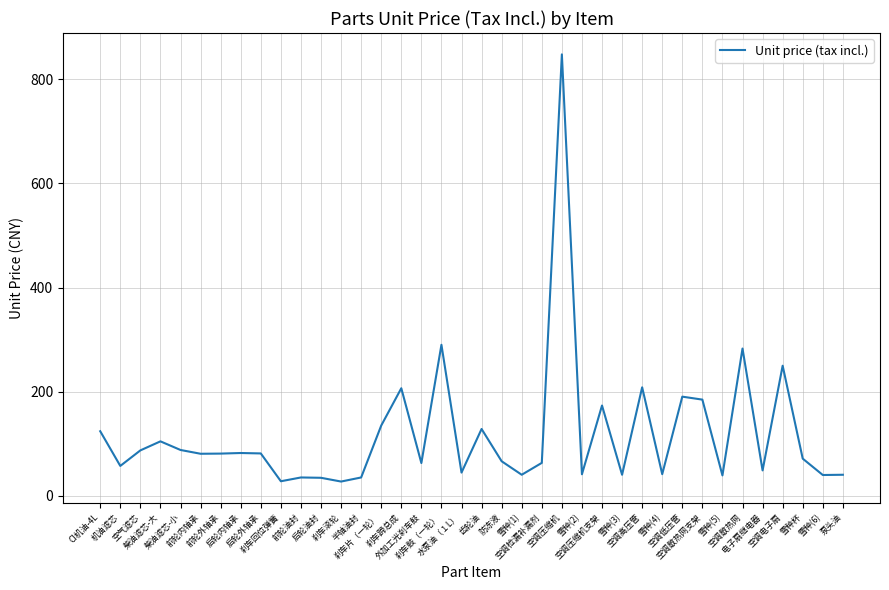

What is the difference between the maximum and minimum values?

820.4